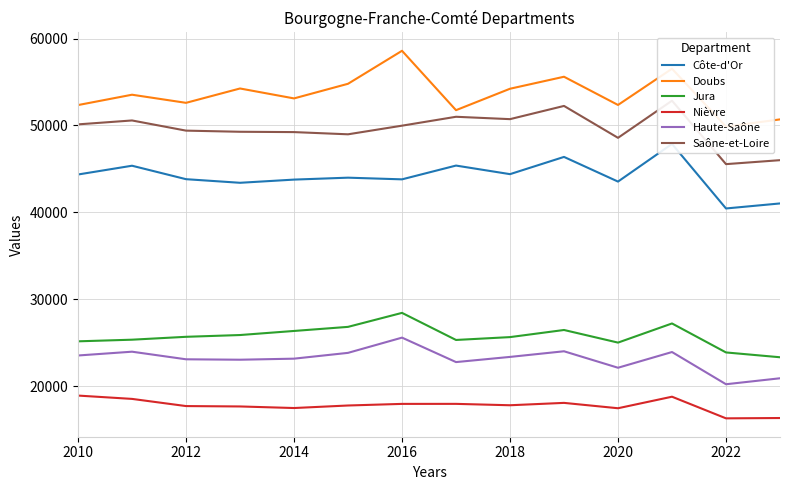

What is the maximum value for Haute-Saône?

25587